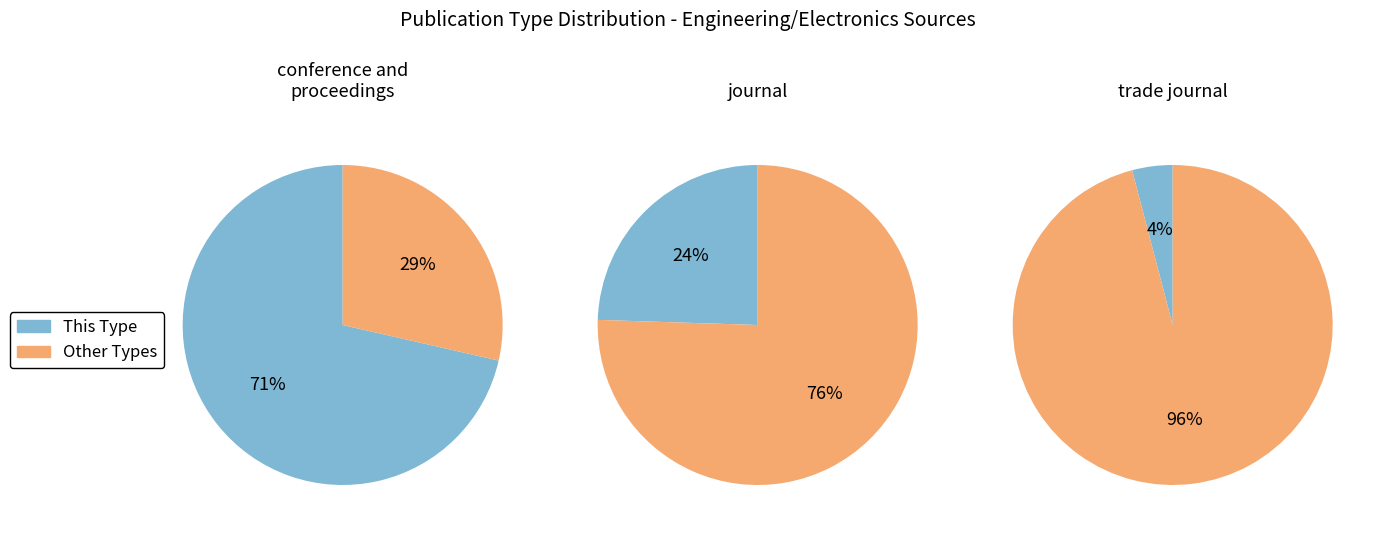

Rank the categories by value from lowest to highest.

trade journal, journal, conference and proceedings